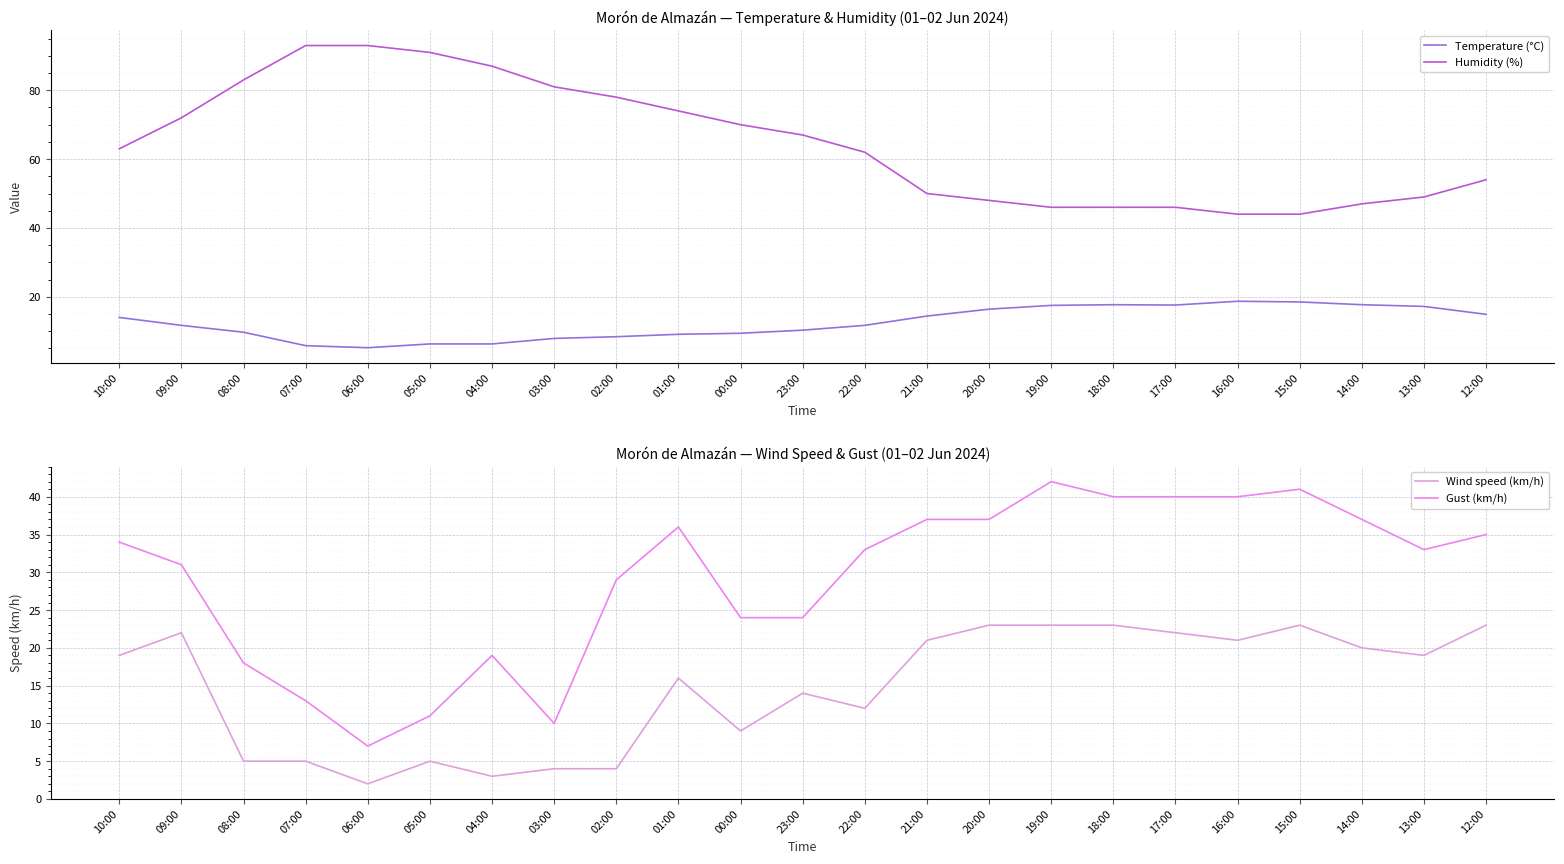

Where is Humidity (%) nearest to the value 68?

23:00